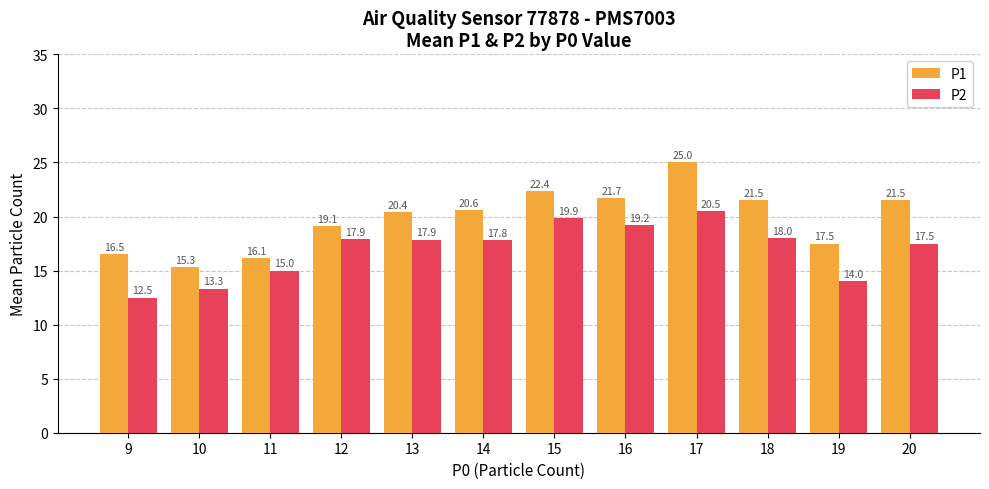

At which category does the chart reach its minimum across all series?

9